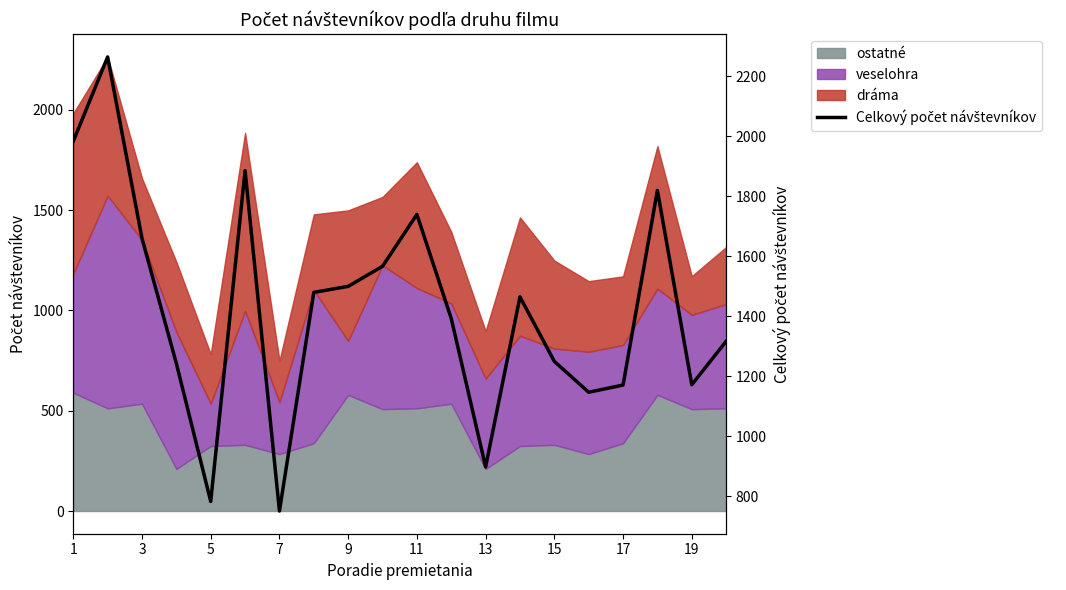

Reading left to right, extract all data points from this chart.

1983	2264	1659	1242	782	1885	750	1479	1499	1566	1739	1392	897	1464	1249	1146	1170	1819	1171	1316